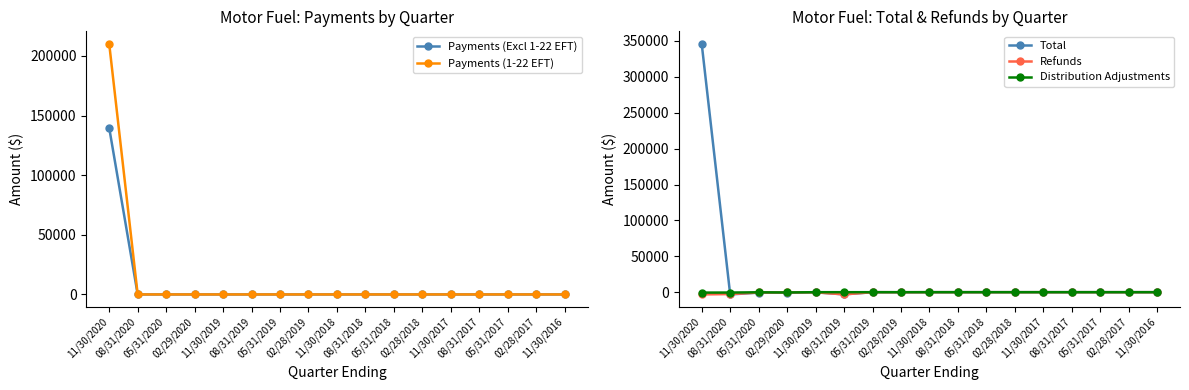

What position from the right is 02/29/2020?

14